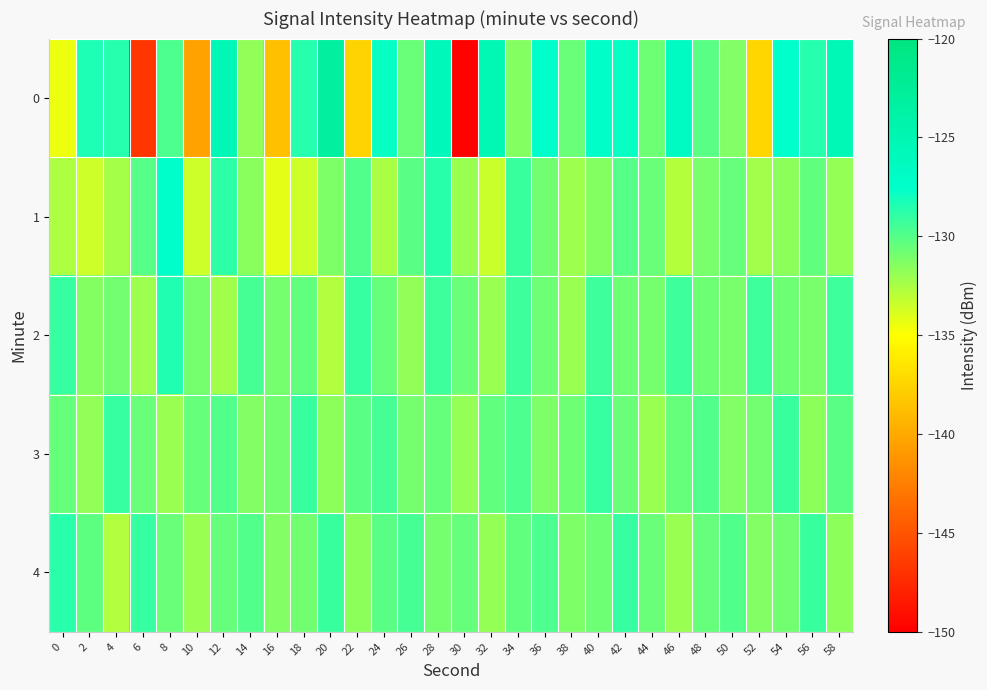

At which category is the sum across all series the highest?

28